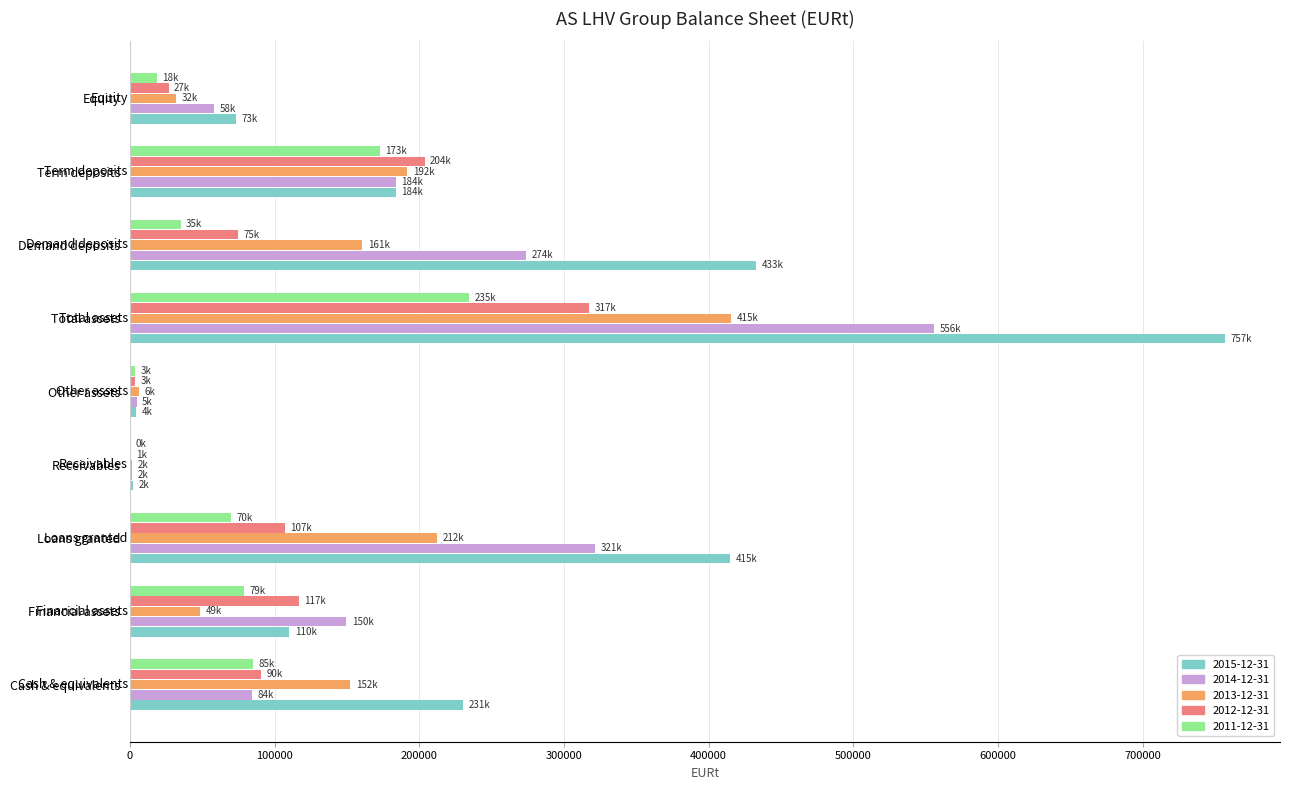

Is the value of 2015-12-31 at Total assets greater than the value of 2013-12-31 at Total assets?

Yes